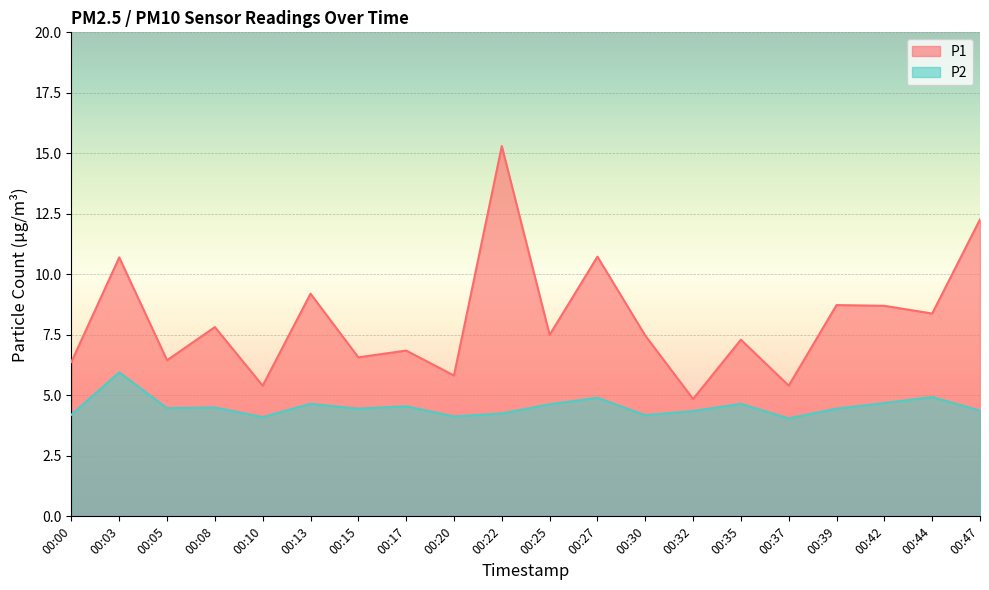

True or false: P1 has more than 1 points higher than both neighbors.

True